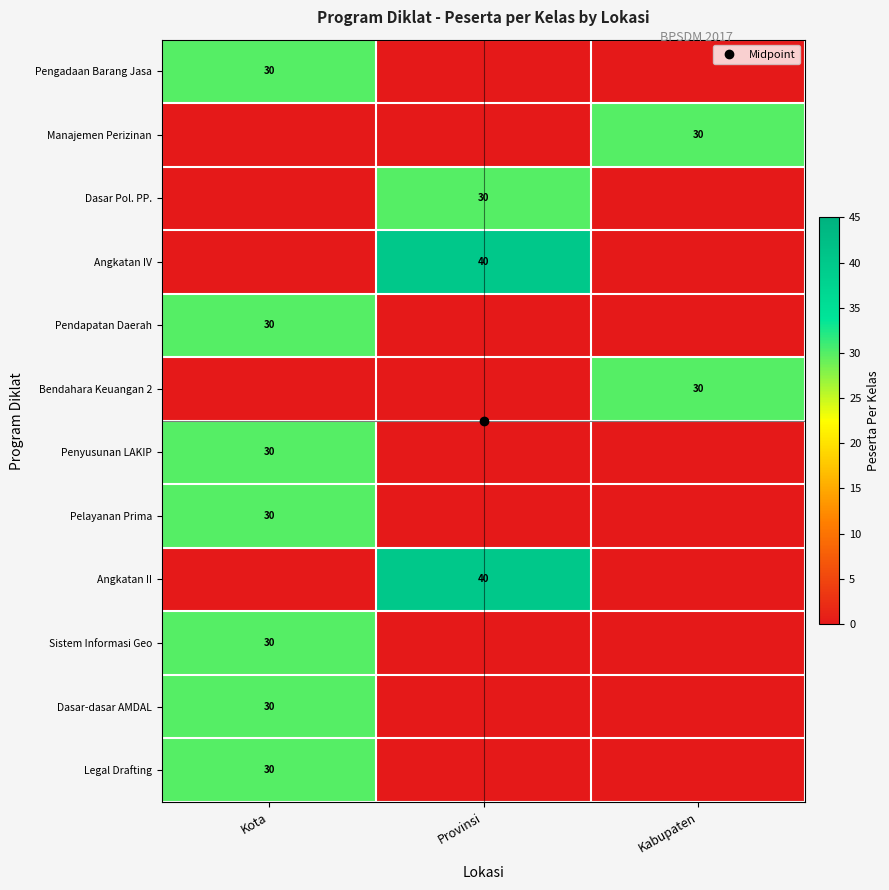

Read the Manajemen Perizinan value at Kabupaten.

30